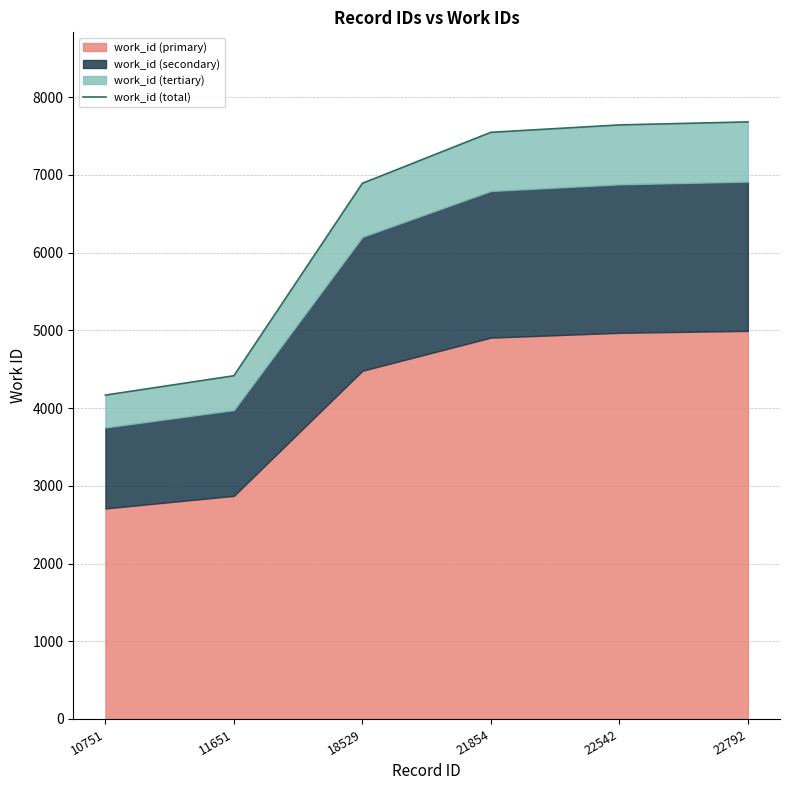

What is the average value?

6391